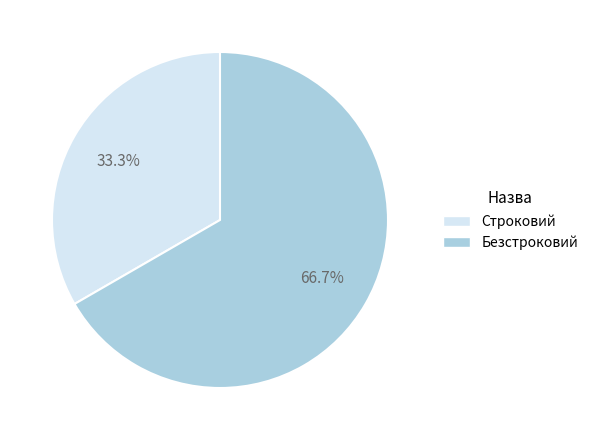

Which category has the smallest portion of the pie?

Строковий